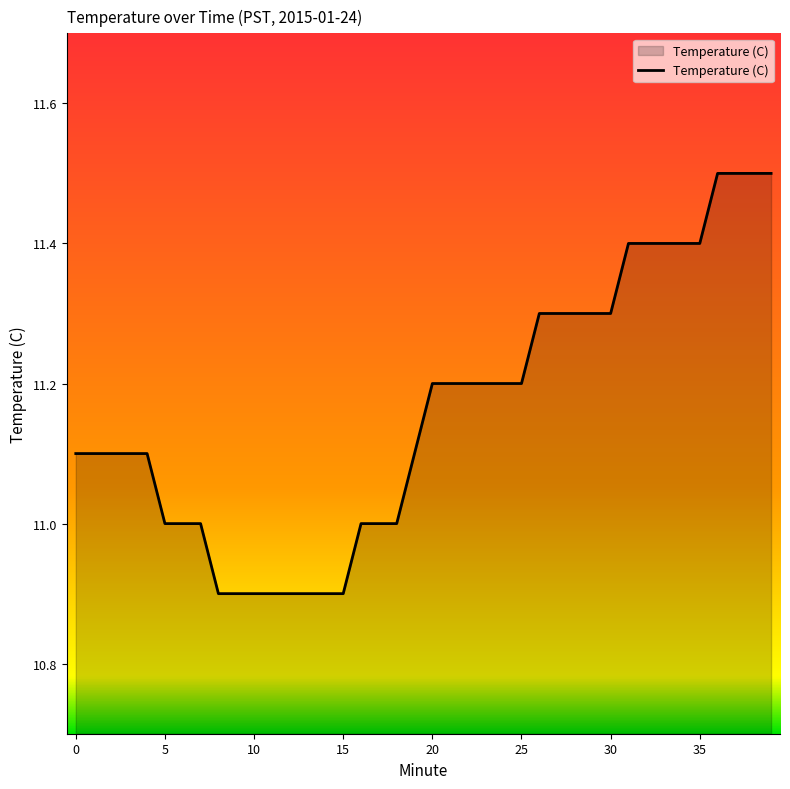

What is the maximum value shown in the chart?

11.5